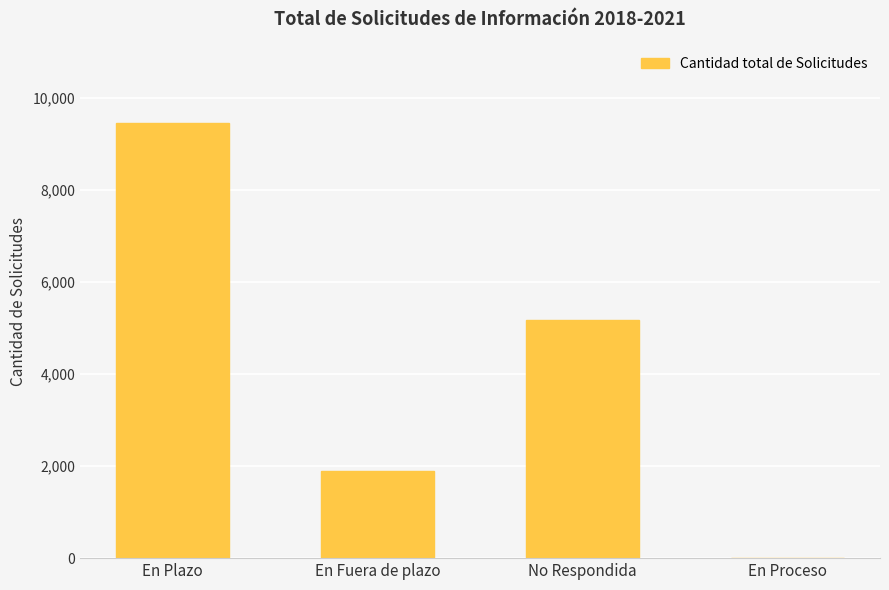

What is the difference between the values at En Plazo and En Fuera de plazo?

7573